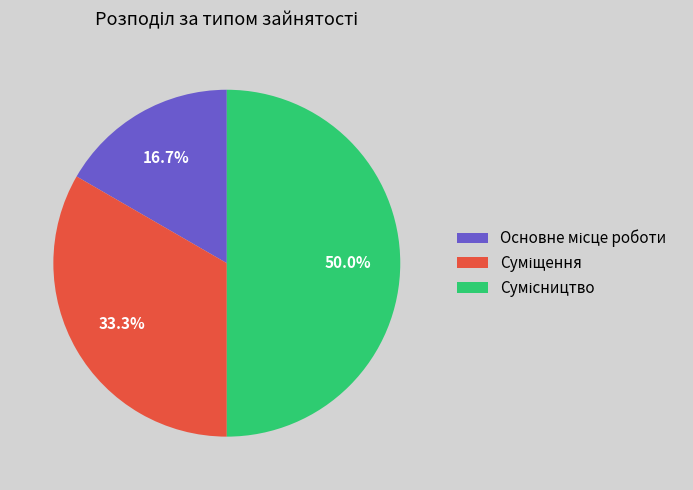

What percentage do Основне місце роботи and Сумісництво together represent?

66.7%